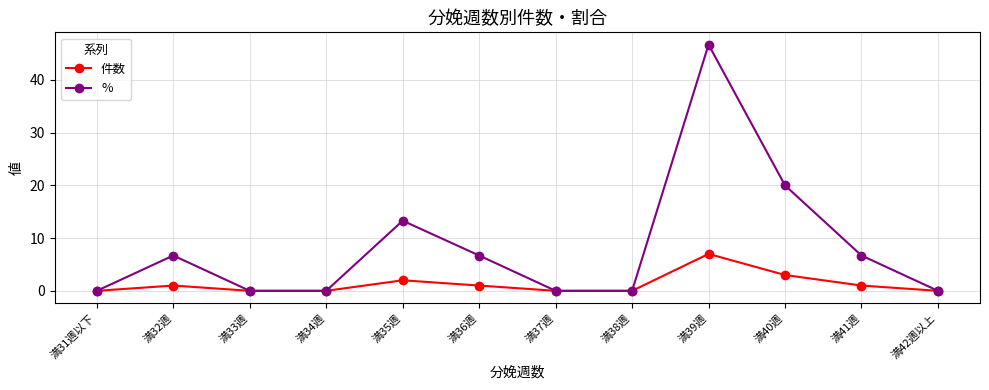

Where is 件数 nearest to the value 3?

満40週